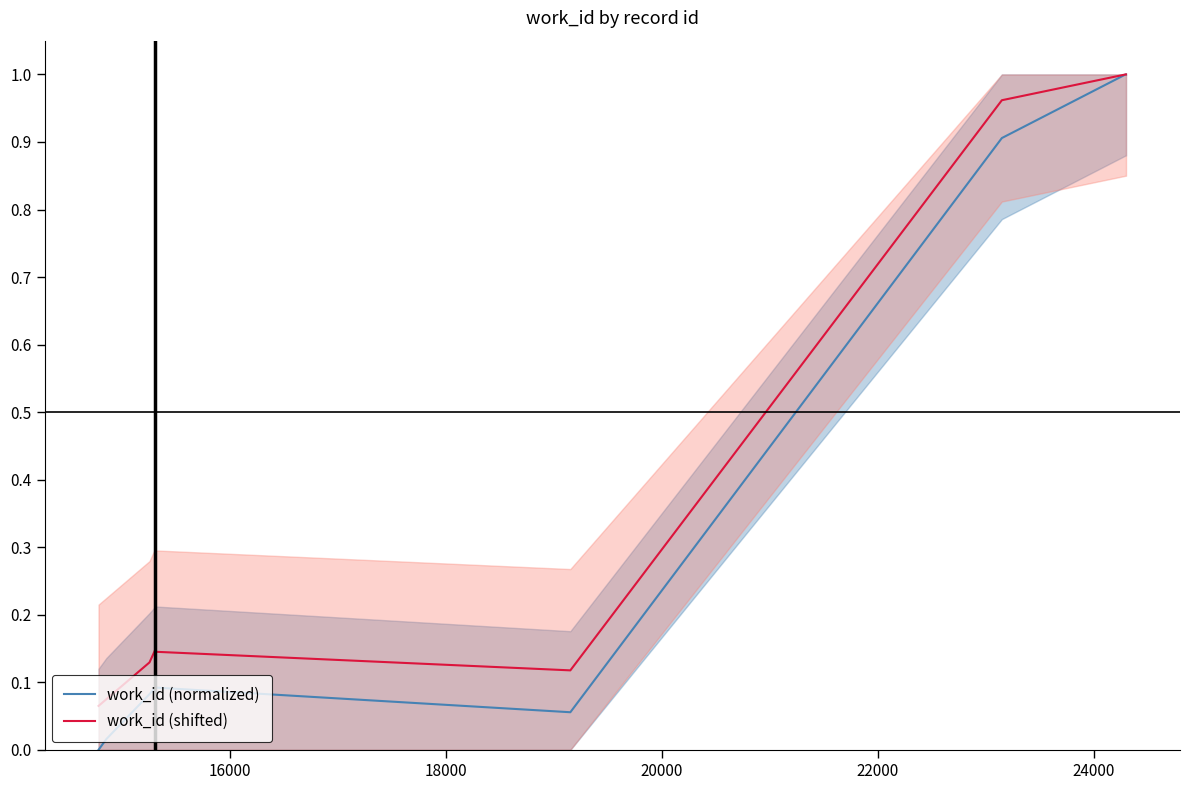

What are all the series names shown in the legend?

work_id (normalized), work_id (shifted)